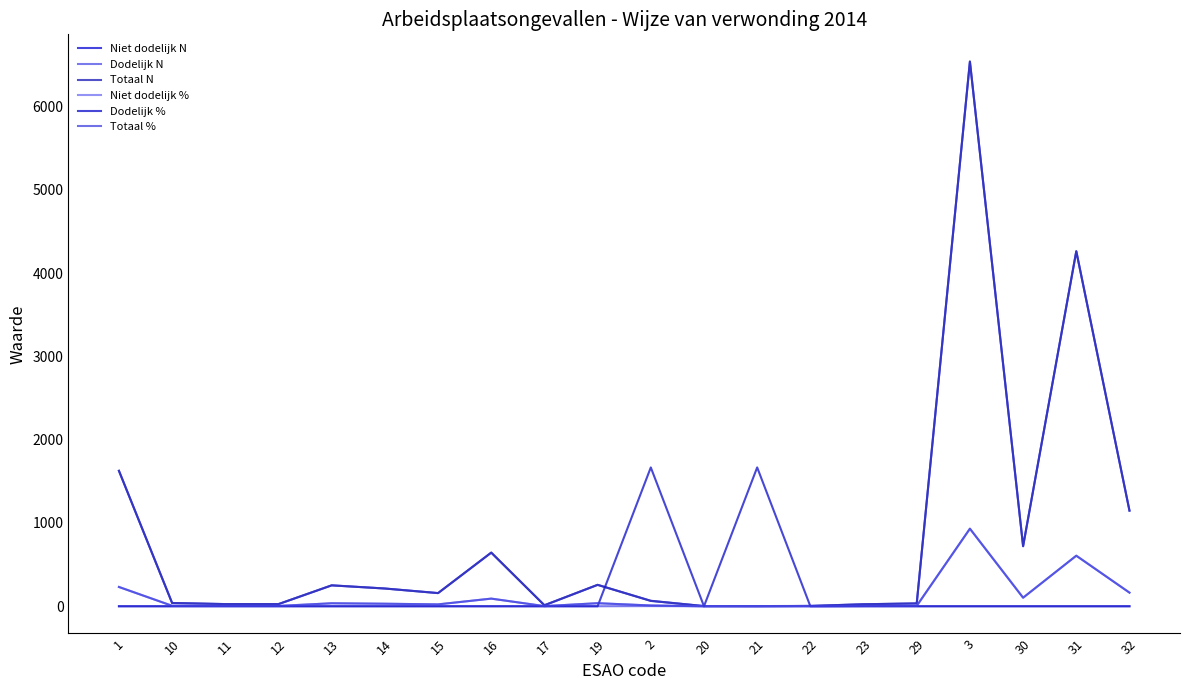

What is the label of the 17th point from the right?

12